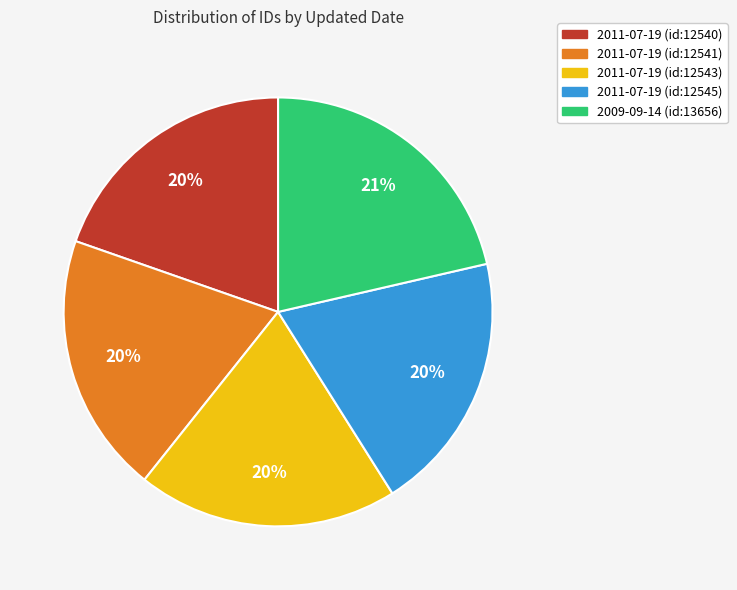

To the nearest percent, what portion does 2009-09-14 (id:13656) represent?

21%